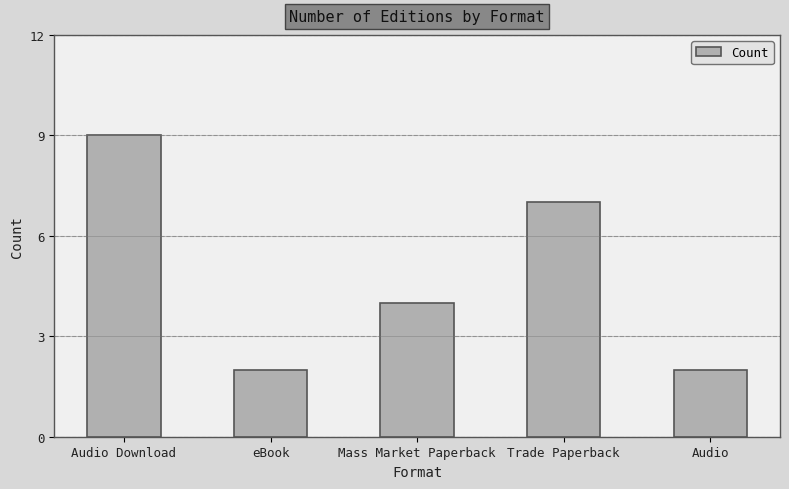

Where does the data first go above 4?

Audio Download